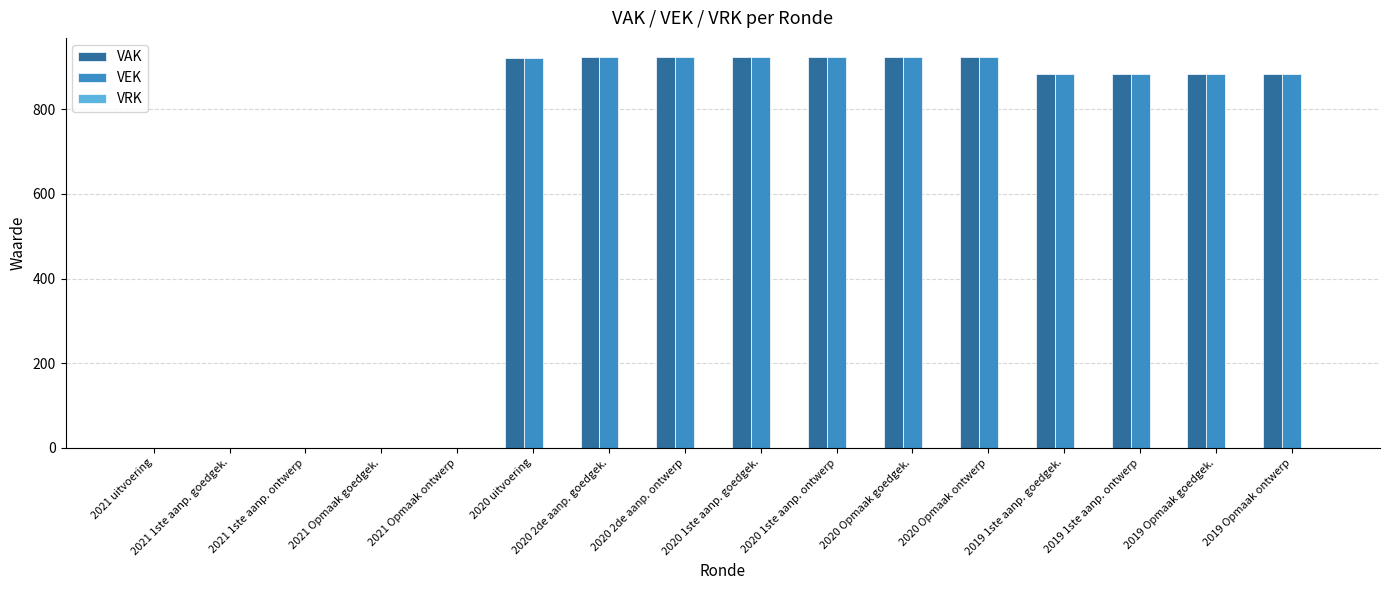

Read the VAK value at 2020 1ste aanp. ontwerp.

923